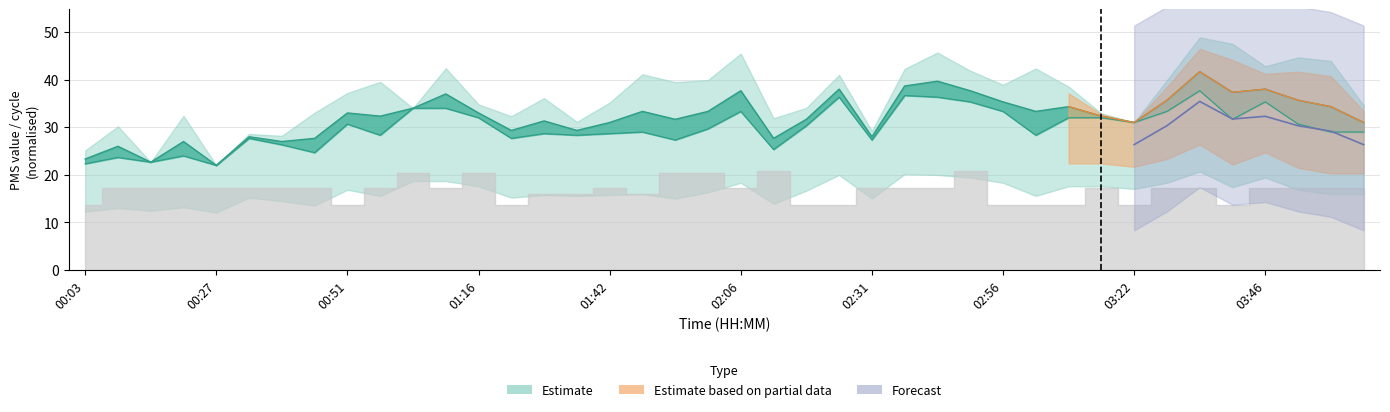

True or false: PMS_P1 and PMS_P2 intersect in this chart.

False